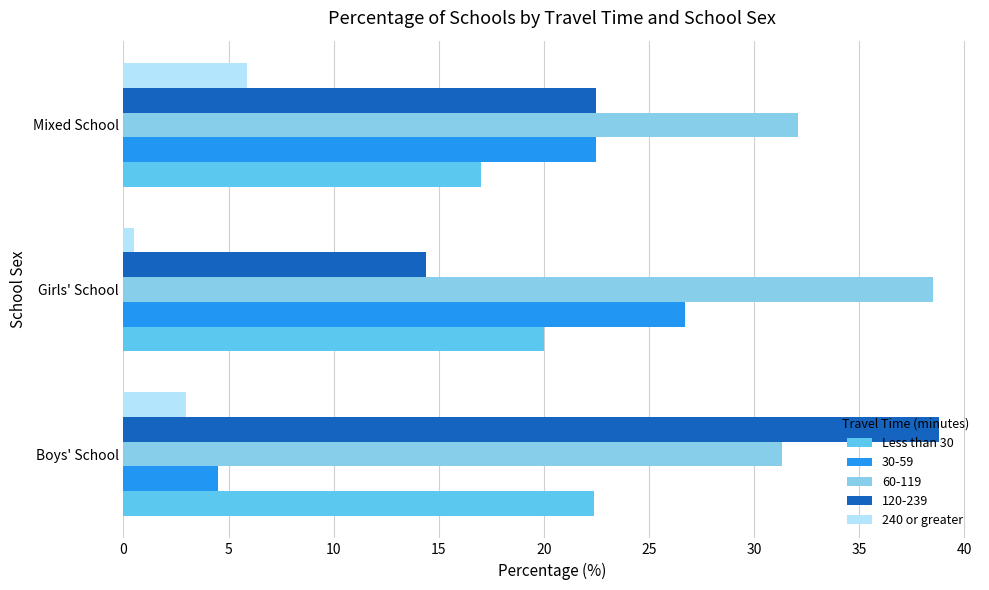

At how many categories does at least one series exceed 1?

3